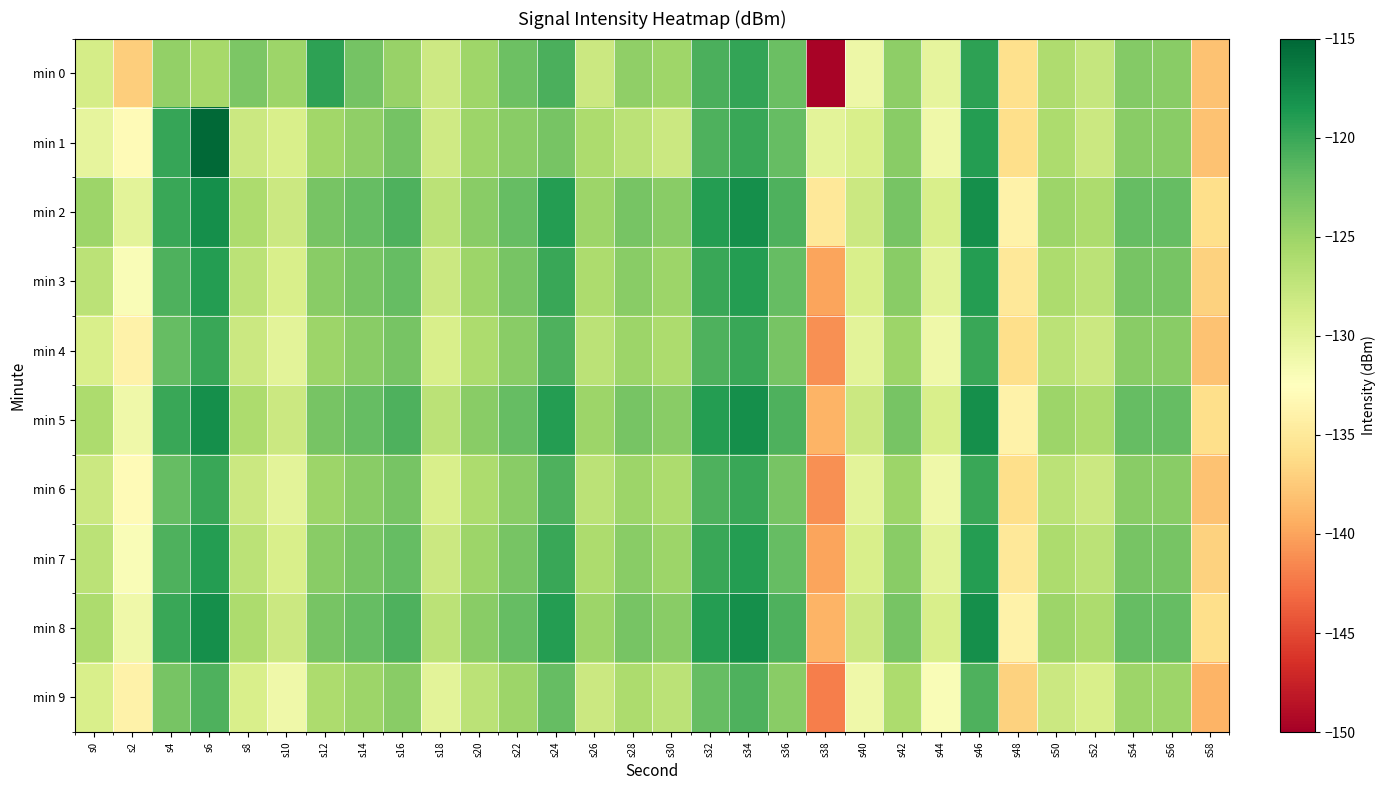

Reading right to left, list all the values displayed in this chart.

min 0: s58=-138.0	s56=-124.0	s54=-123.7	s52=-127.6	s50=-126.2	s48=-135.9	s46=-119.5	s44=-130.3	s42=-124.3	s40=-131.0	s38=-149.6	s36=-122.4	s34=-119.7	s32=-120.8	s30=-125.2	s28=-124.4	s26=-128.0	s24=-120.8	s22=-122.5	s20=-125.2	s18=-128.2	s16=-124.7	s14=-122.9	s12=-119.4	s10=-125.1	s8=-123.3	s6=-125.6	s4=-124.5	s2=-137.2	s0=-128.8
min 1: s58=-138.0	s56=-124.0	s54=-124.0	s52=-128.0	s50=-126.0	s48=-136.0	s46=-119.0	s44=-131.0	s42=-124.0	s40=-129.0	s38=-130.0	s36=-122.0	s34=-120.0	s32=-121.0	s30=-128.0	s28=-127.0	s26=-126.0	s24=-123.0	s22=-124.0	s20=-125.0	s18=-128.3	s16=-122.9	s14=-124.3	s12=-125.3	s10=-129.0	s8=-128.1	s6=-115.2	s4=-119.9	s2=-133.0	s0=-130.2
min 2: s58=-136.0	s56=-122.0	s54=-122.0	s52=-126.0	s50=-125.0	s48=-134.0	s46=-118.0	s44=-129.0	s42=-123.0	s40=-128.0	s38=-135.0	s36=-121.0	s34=-118.0	s32=-119.0	s30=-124.0	s28=-123.0	s26=-125.0	s24=-119.0	s22=-122.0	s20=-124.0	s18=-127.0	s16=-121.0	s14=-122.0	s12=-123.0	s10=-128.0	s8=-126.0	s6=-118.0	s4=-120.0	s2=-130.0	s0=-125.0
min 3: s58=-137.0	s56=-123.0	s54=-123.0	s52=-127.0	s50=-126.0	s48=-135.0	s46=-119.0	s44=-130.0	s42=-124.0	s40=-129.0	s38=-140.0	s36=-122.0	s34=-119.0	s32=-120.0	s30=-125.0	s28=-124.0	s26=-126.0	s24=-120.0	s22=-123.0	s20=-125.0	s18=-128.0	s16=-122.0	s14=-123.0	s12=-124.0	s10=-129.0	s8=-127.0	s6=-119.0	s4=-121.0	s2=-132.0	s0=-127.0
min 4: s58=-138.0	s56=-124.0	s54=-124.0	s52=-128.0	s50=-127.0	s48=-136.0	s46=-120.0	s44=-131.0	s42=-125.0	s40=-130.0	s38=-141.0	s36=-123.0	s34=-120.0	s32=-121.0	s30=-126.0	s28=-125.0	s26=-127.0	s24=-121.0	s22=-124.0	s20=-126.0	s18=-129.0	s16=-123.0	s14=-124.0	s12=-125.0	s10=-130.0	s8=-128.0	s6=-120.0	s4=-122.0	s2=-134.0	s0=-129.0
min 5: s58=-136.0	s56=-122.0	s54=-122.0	s52=-126.0	s50=-125.0	s48=-134.0	s46=-118.0	s44=-129.0	s42=-123.0	s40=-128.0	s38=-139.0	s36=-121.0	s34=-118.0	s32=-119.0	s30=-124.0	s28=-123.0	s26=-125.0	s24=-119.0	s22=-122.0	s20=-124.0	s18=-127.0	s16=-121.0	s14=-122.0	s12=-123.0	s10=-128.0	s8=-126.0	s6=-118.0	s4=-120.0	s2=-131.0	s0=-126.0
min 6: s58=-138.0	s56=-124.0	s54=-124.0	s52=-128.0	s50=-127.0	s48=-136.0	s46=-120.0	s44=-131.0	s42=-125.0	s40=-130.0	s38=-141.0	s36=-123.0	s34=-120.0	s32=-121.0	s30=-126.0	s28=-125.0	s26=-127.0	s24=-121.0	s22=-124.0	s20=-126.0	s18=-129.0	s16=-123.0	s14=-124.0	s12=-125.0	s10=-130.0	s8=-128.0	s6=-120.0	s4=-122.0	s2=-133.0	s0=-128.0
min 7: s58=-137.0	s56=-123.0	s54=-123.0	s52=-127.0	s50=-126.0	s48=-135.0	s46=-119.0	s44=-130.0	s42=-124.0	s40=-129.0	s38=-140.0	s36=-122.0	s34=-119.0	s32=-120.0	s30=-125.0	s28=-124.0	s26=-126.0	s24=-120.0	s22=-123.0	s20=-125.0	s18=-128.0	s16=-122.0	s14=-123.0	s12=-124.0	s10=-129.0	s8=-127.0	s6=-119.0	s4=-121.0	s2=-132.0	s0=-127.0
min 8: s58=-136.0	s56=-122.0	s54=-122.0	s52=-126.0	s50=-125.0	s48=-134.0	s46=-118.0	s44=-129.0	s42=-123.0	s40=-128.0	s38=-139.0	s36=-121.0	s34=-118.0	s32=-119.0	s30=-124.0	s28=-123.0	s26=-125.0	s24=-119.0	s22=-122.0	s20=-124.0	s18=-127.0	s16=-121.0	s14=-122.0	s12=-123.0	s10=-128.0	s8=-126.0	s6=-118.0	s4=-120.0	s2=-131.0	s0=-126.0
min 9: s58=-139.0	s56=-125.0	s54=-125.0	s52=-129.0	s50=-128.0	s48=-137.0	s46=-121.0	s44=-132.0	s42=-126.0	s40=-131.0	s38=-142.0	s36=-124.0	s34=-121.0	s32=-122.0	s30=-127.0	s28=-126.0	s26=-128.0	s24=-122.0	s22=-125.0	s20=-127.0	s18=-130.0	s16=-124.0	s14=-125.0	s12=-126.0	s10=-131.0	s8=-129.0	s6=-121.0	s4=-123.0	s2=-134.0	s0=-129.0